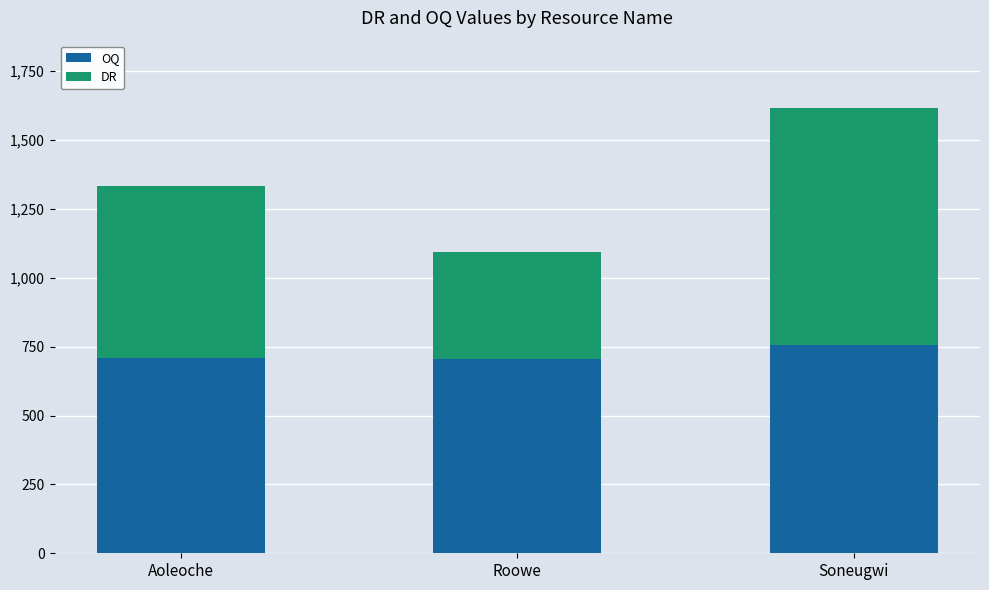

At which category is the sum across all series the highest?

Soneugwi